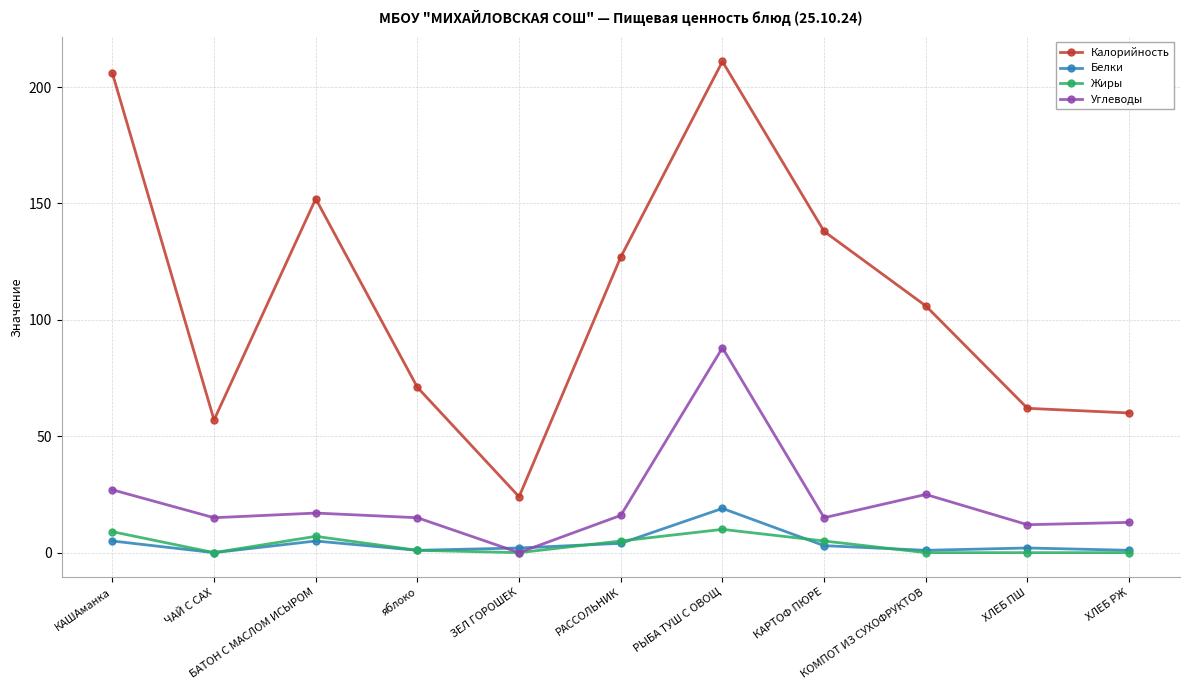

What is the label of the 3rd point from the left?

БАТОН С МАСЛОМ ИСЫРОМ